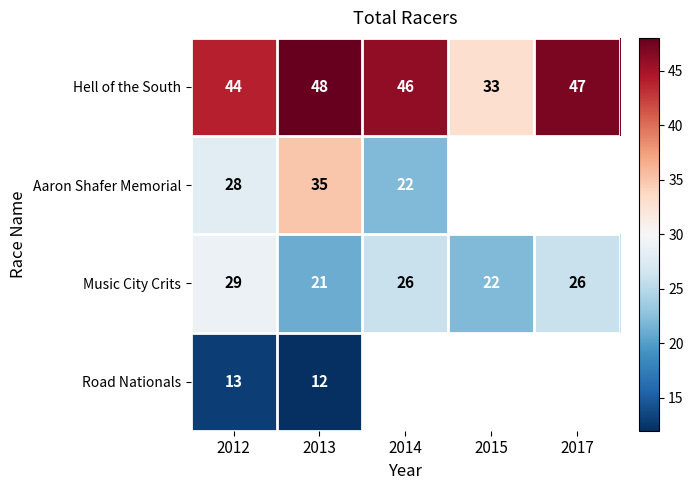

What is the approximate value of Music City Crits at 2014?

26